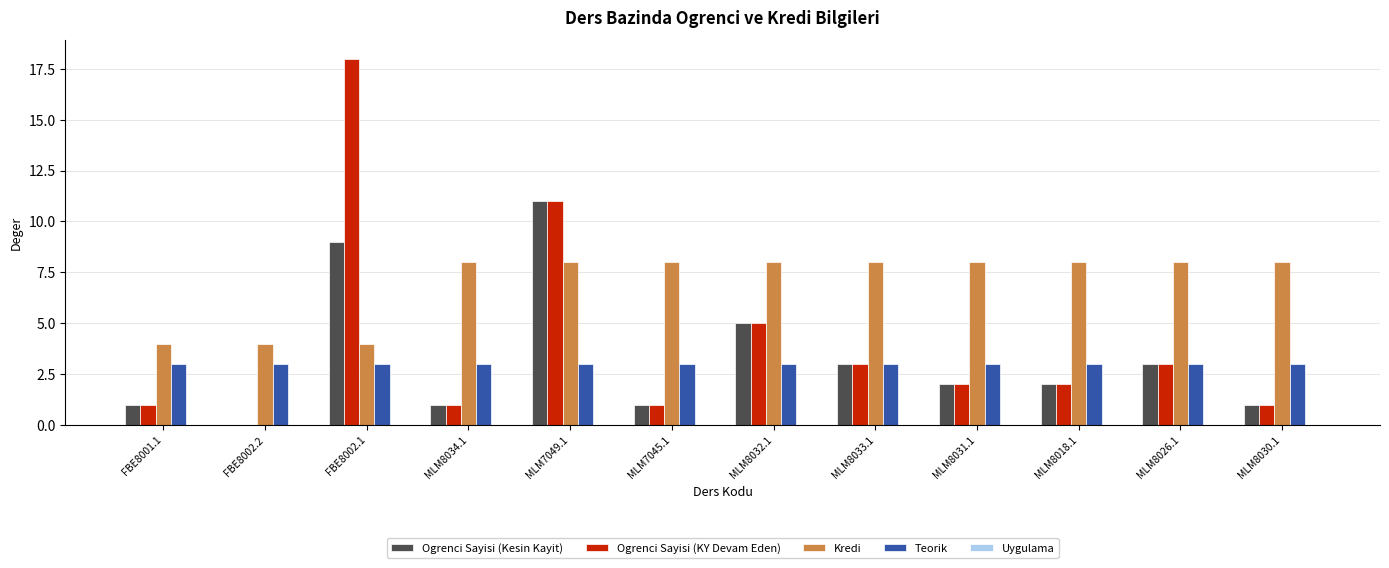

How many groups of bars are there?

12